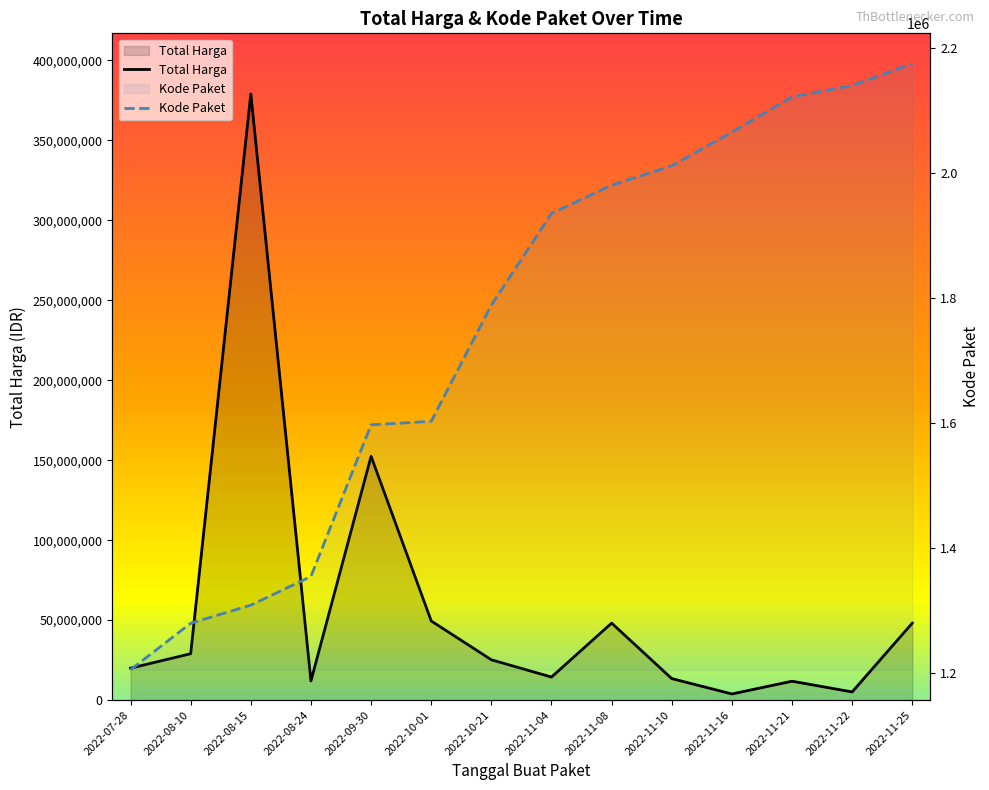

At which category is the sum across all series the highest?

2022-08-15